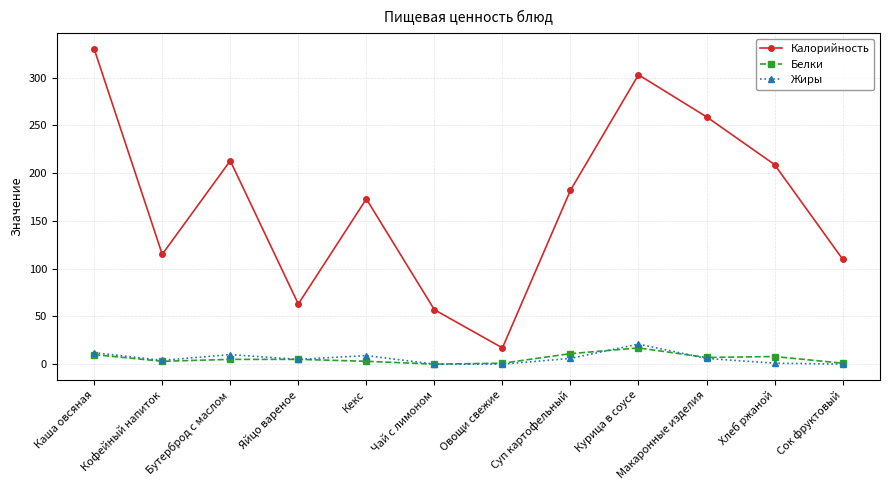

What is the difference between the highest and lowest values at Хлеб ржаной?

208